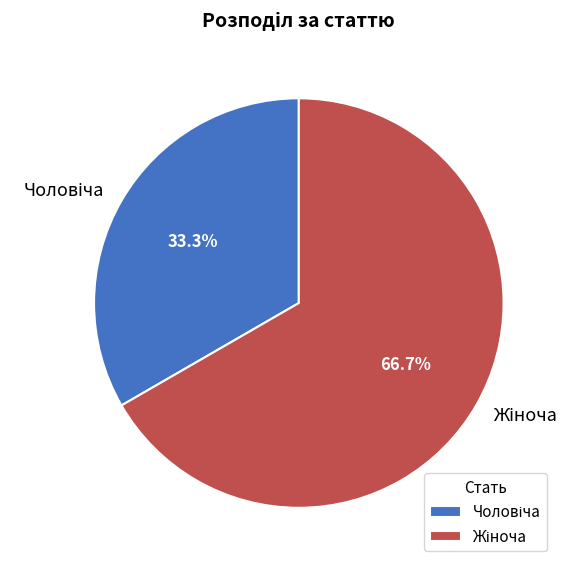

Which has a higher value, Чоловіча or Жіноча?

Жіноча